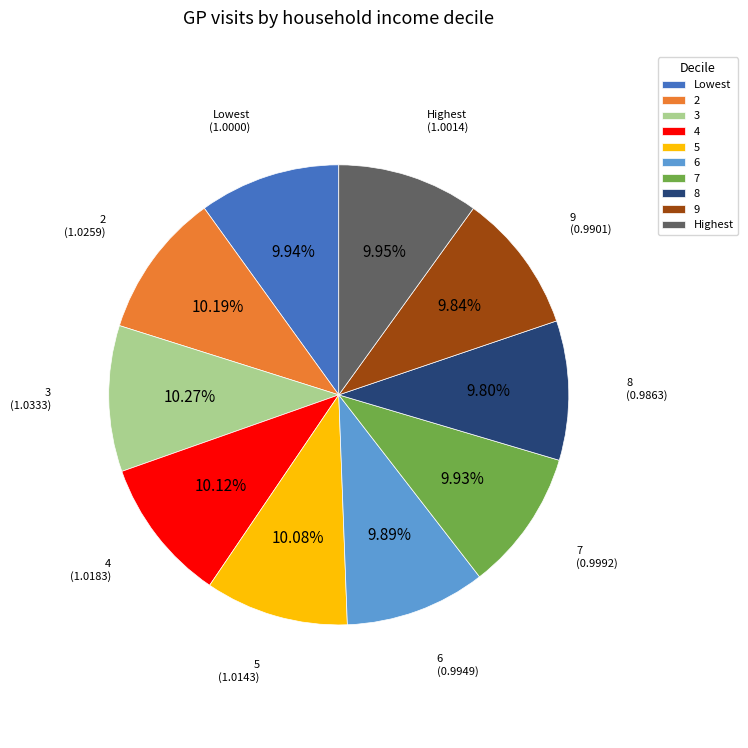

Approximately how many times larger is the value at 4 compared to 2?

1.0